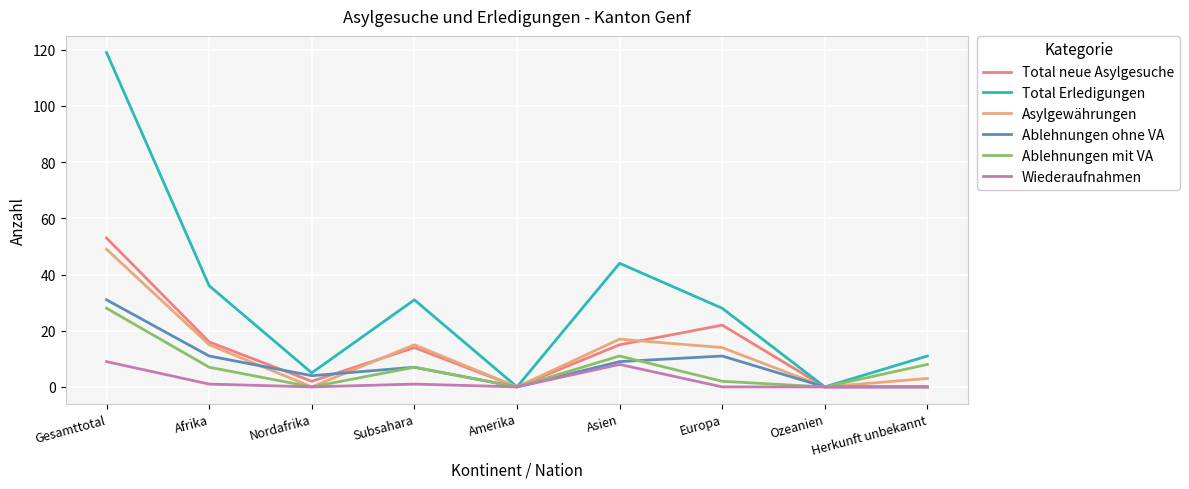

Reading right to left, list all the values displayed in this chart.

Total neue Asylgesuche: 0	0	22	15	0	14	2	16	53
Total Erledigungen: 11	0	28	44	0	31	5	36	119
Asylgewährungen: 3	0	14	17	0	15	0	15	49
Ablehnungen ohne VA: 0	0	11	9	0	7	4	11	31
Ablehnungen mit VA: 8	0	2	11	0	7	0	7	28
Wiederaufnahmen: 0	0	0	8	0	1	0	1	9